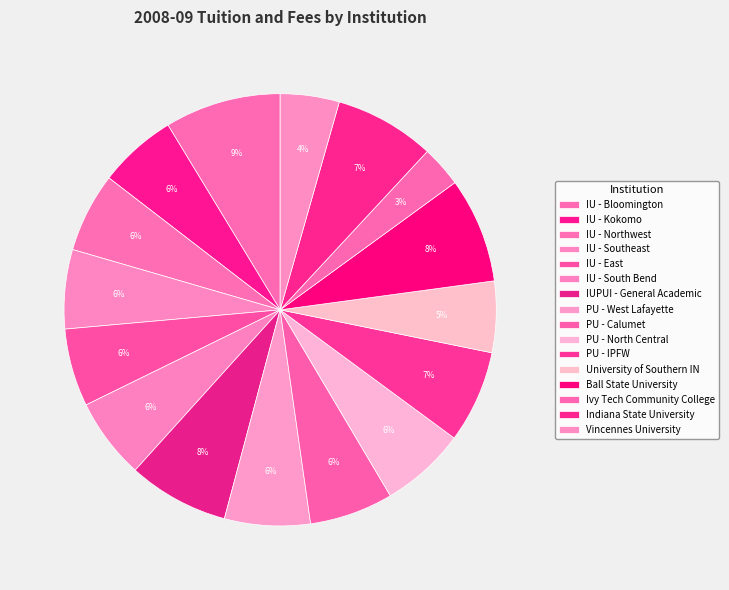

What is the change in value from PU - North Central to Indiana State University?

+1068